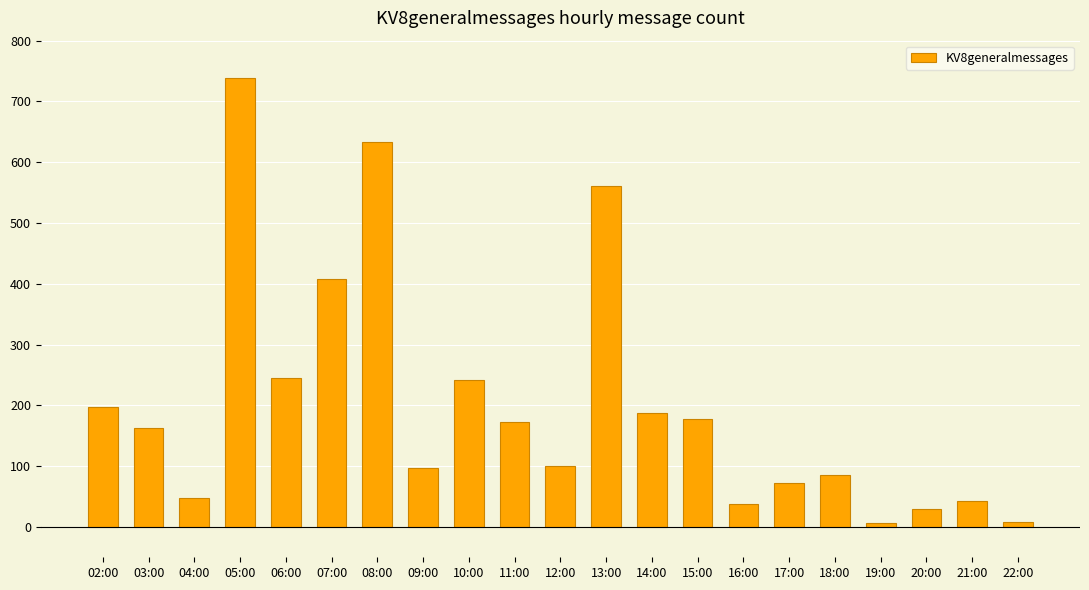

At which label is the value closest to 372?

07:00